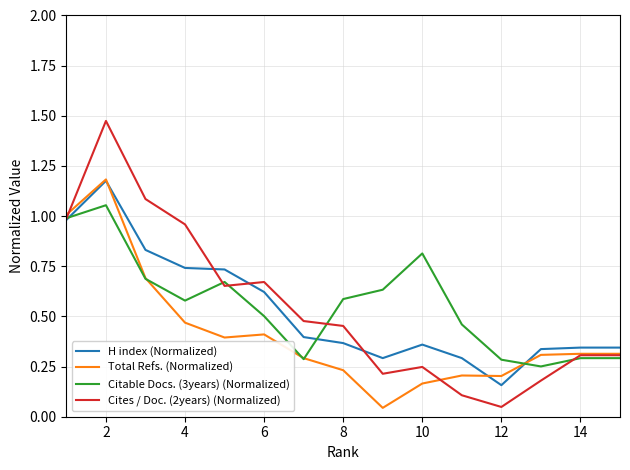

True or false: Cites / Doc. (2years) (Normalized) has more than 1 points higher than both neighbors.

True